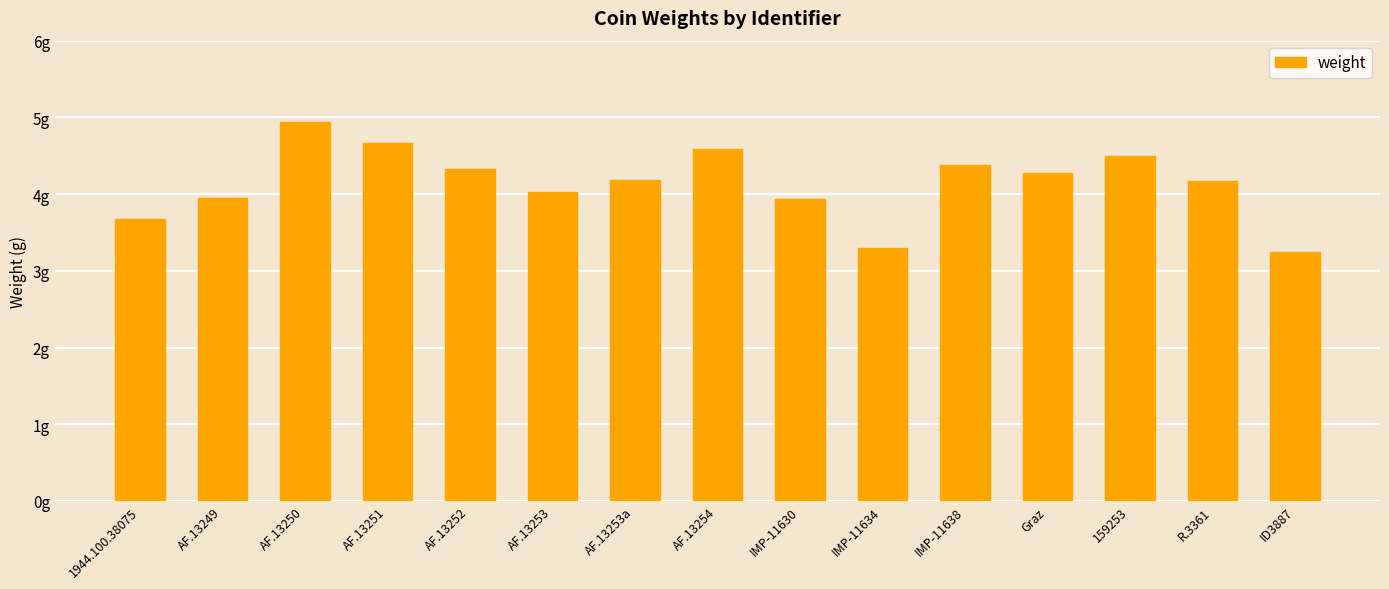

True or false: the data shows 5.6 at 1944.100.38075.

False